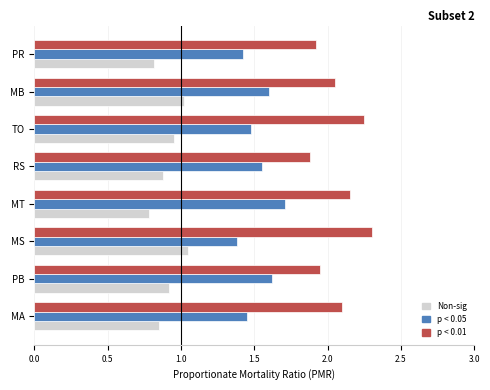

What is the total value across all series at MB?

4.7